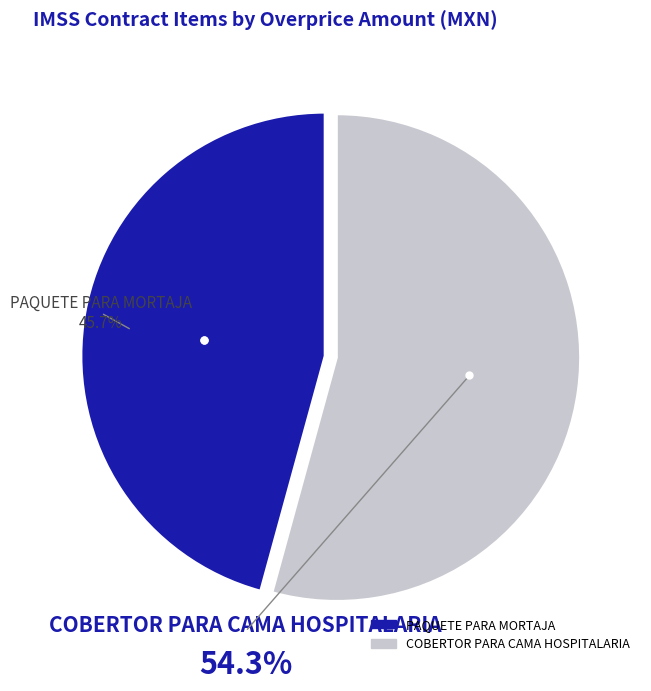

To the nearest percent, what is the average slice percentage?

50%